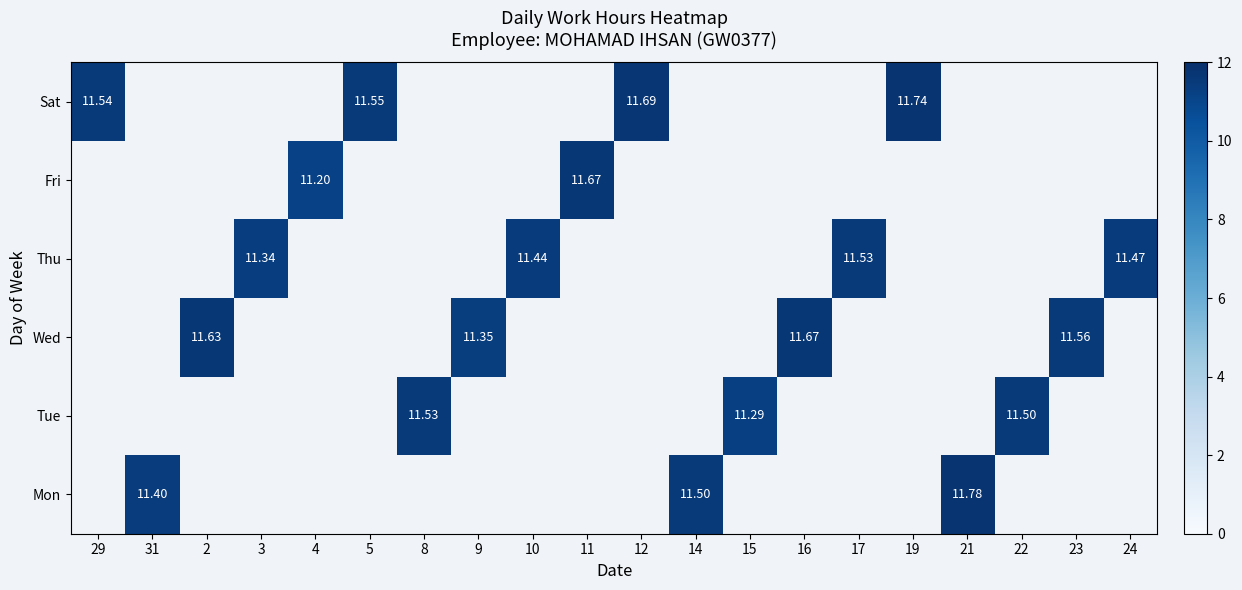

How many data points does each series have?

20